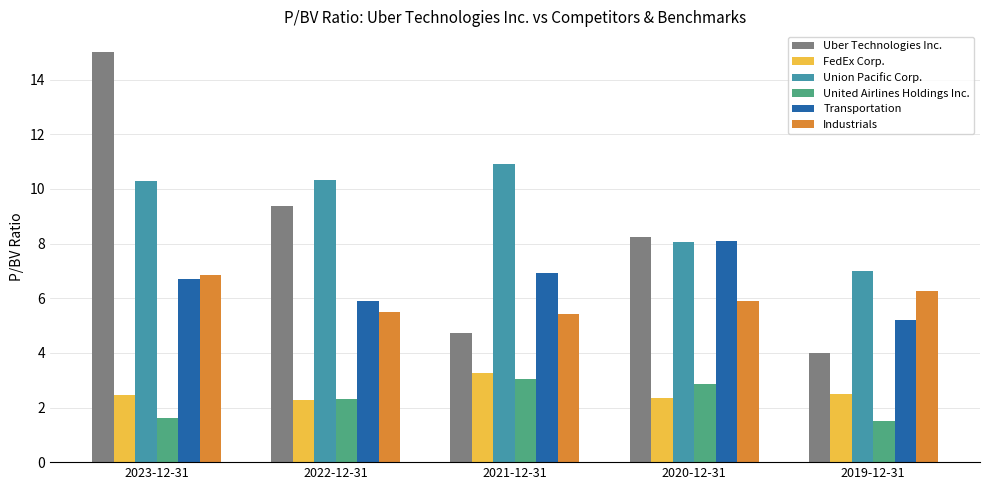

How many bars are there in each group?

6